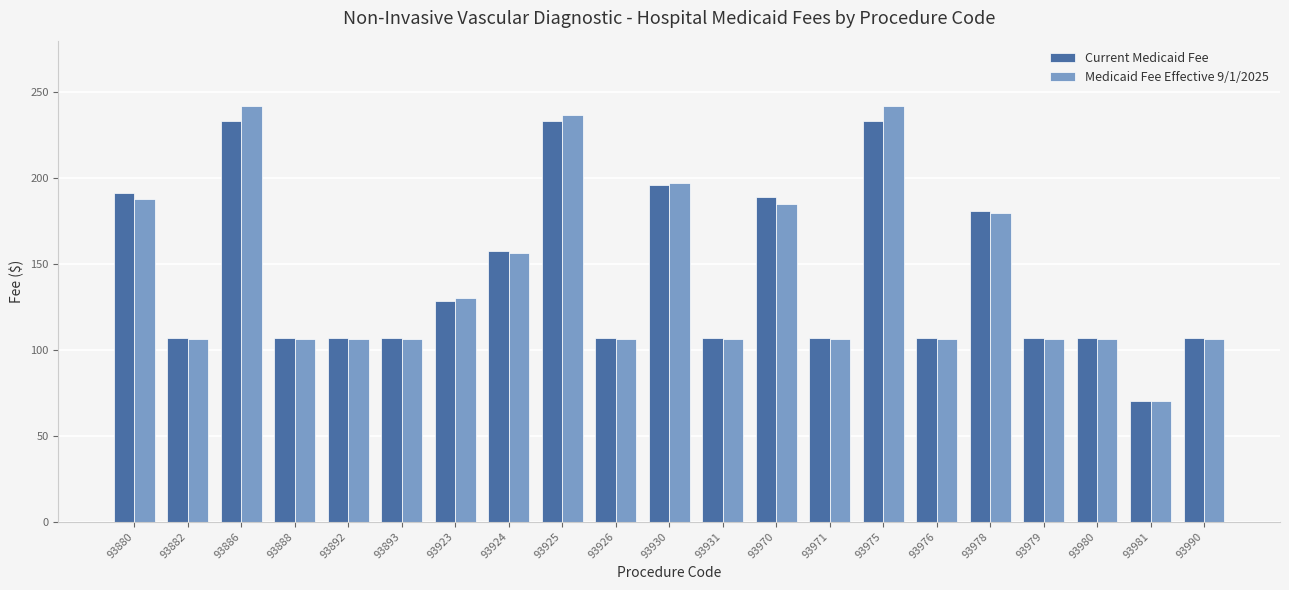

What is the value of the Medicaid Fee Effective 9/1/2025 bar at the 17th from the left?

179.8